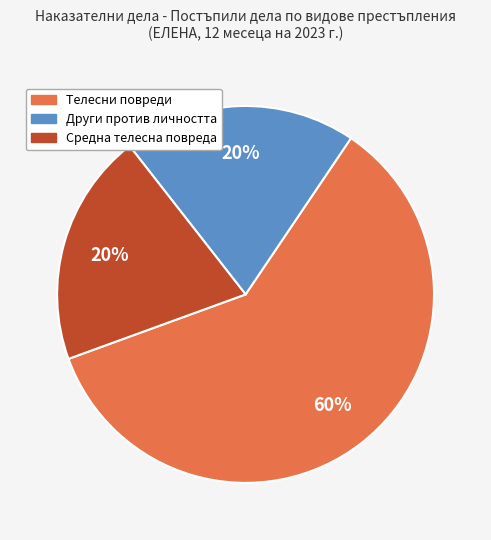

To the nearest percent, what is the average slice percentage?

33%